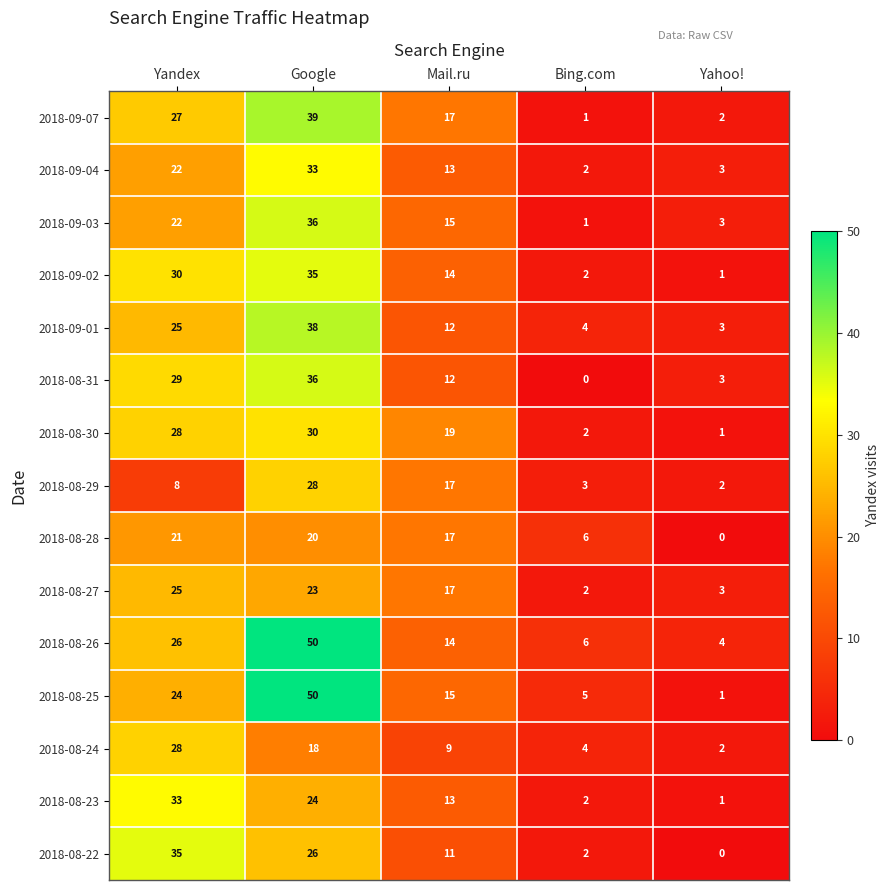

Which series has the largest range (max minus min)?

2018-08-25